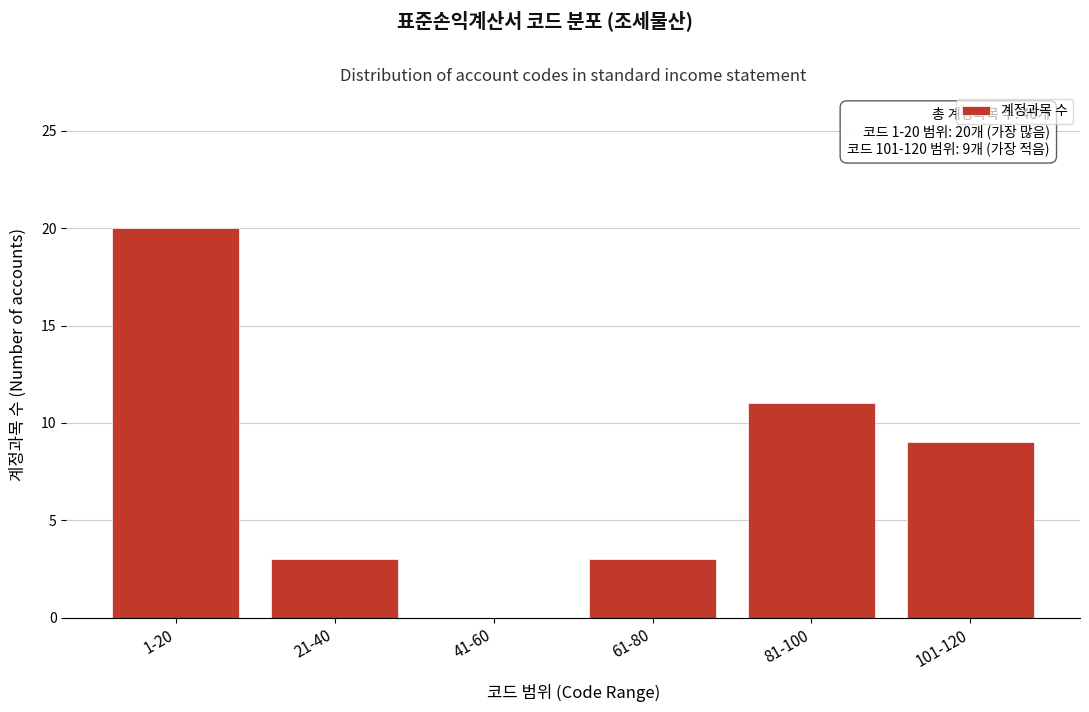

Reading right to left, extract all data points from this chart.

101-120=9	81-100=11	61-80=3	41-60=0	21-40=3	1-20=20